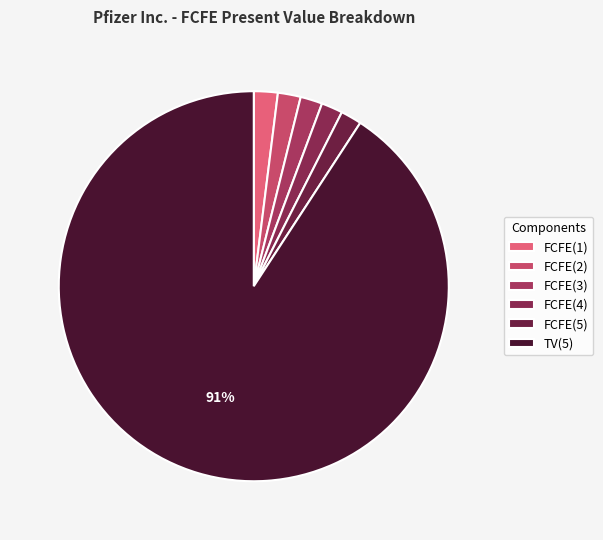

Is it true that FCFE(2) is 2% of the pie?

True